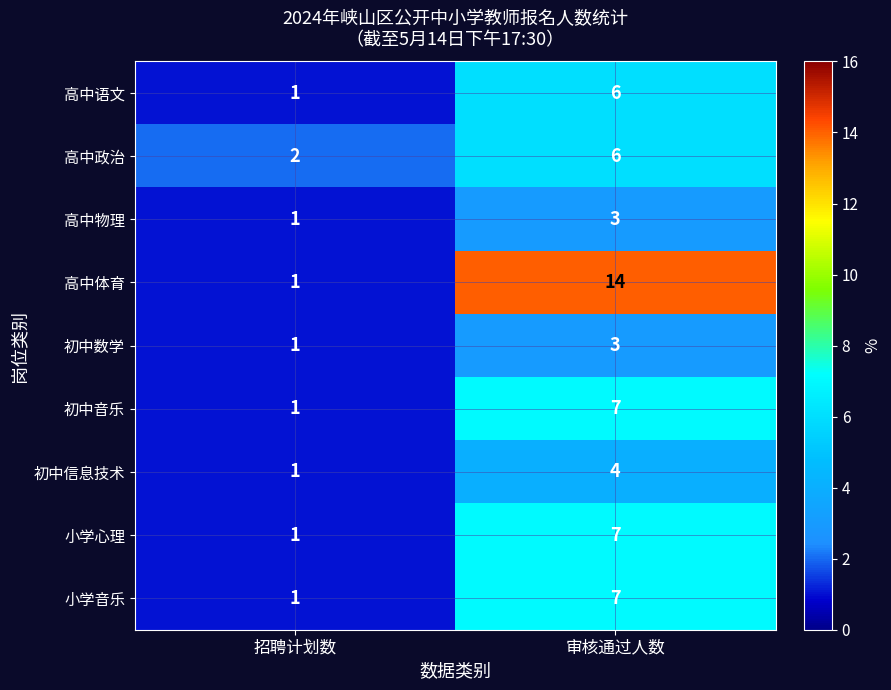

The 小学音乐 series shows 2 at 审核通过人数. True or false?

False